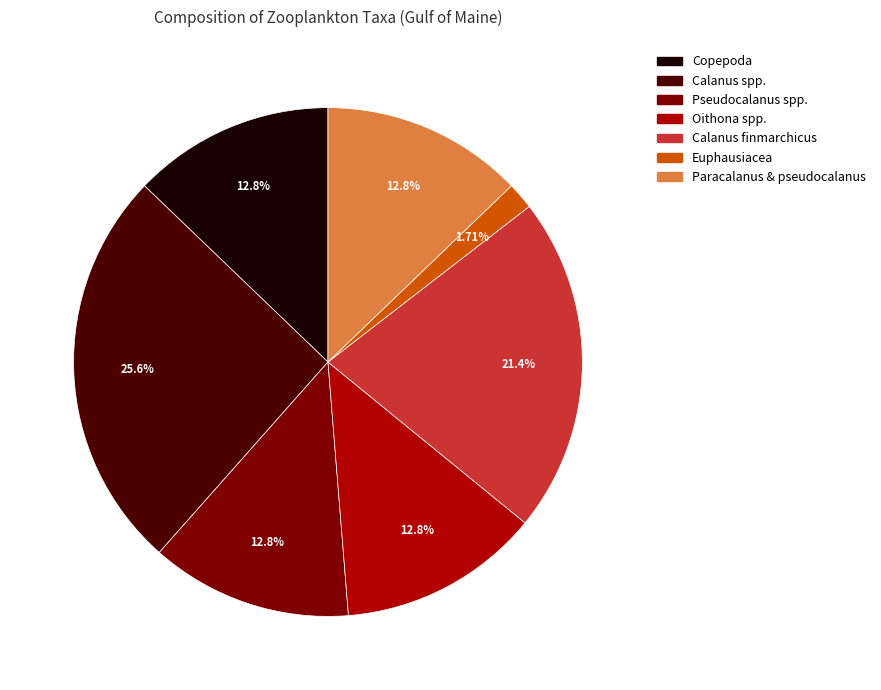

What percentage is NOT represented by Calanus spp.?

74.4%